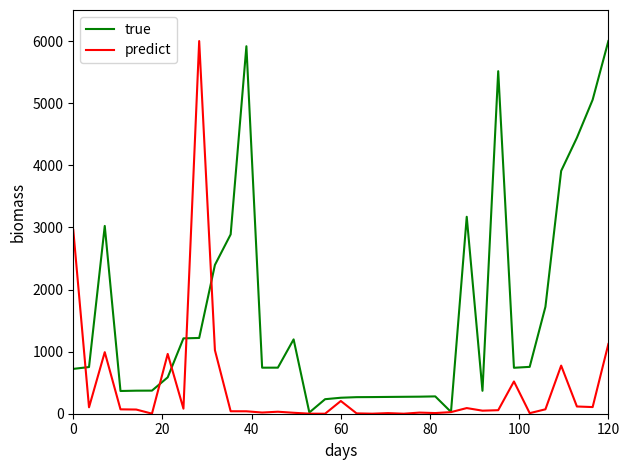

What is the sum of all predict values?

15597.9